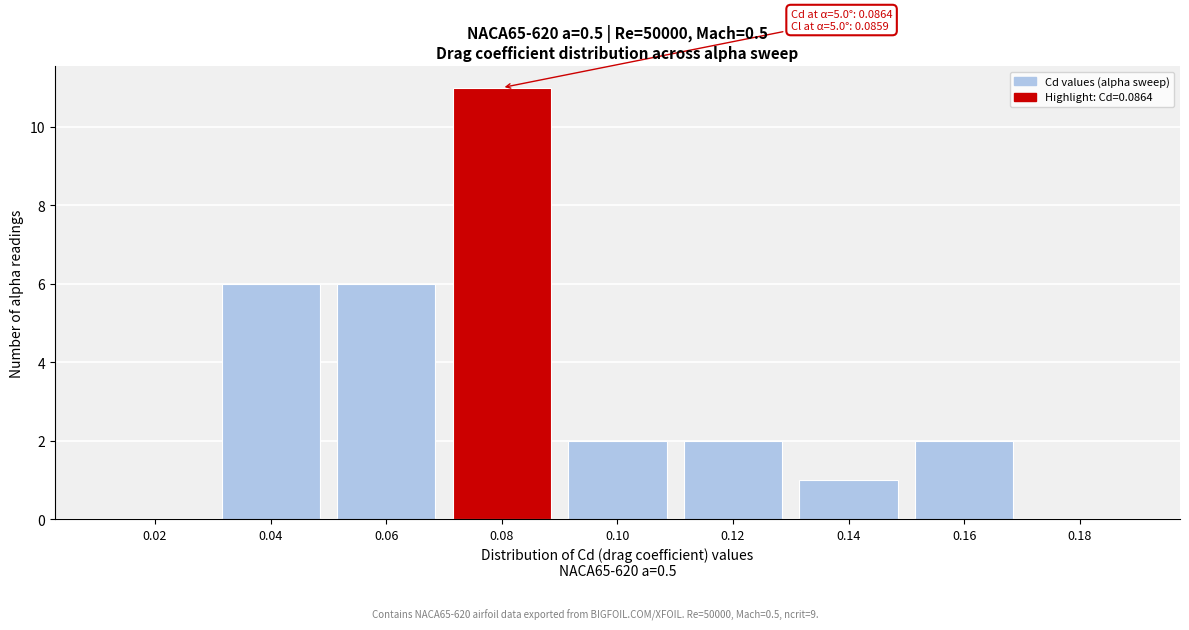

Reading left to right, what are all the values shown in this chart?

0.02=0	0.04=6	0.06=6	0.08=11	0.10=2	0.12=2	0.14=1	0.16=2	0.18=0